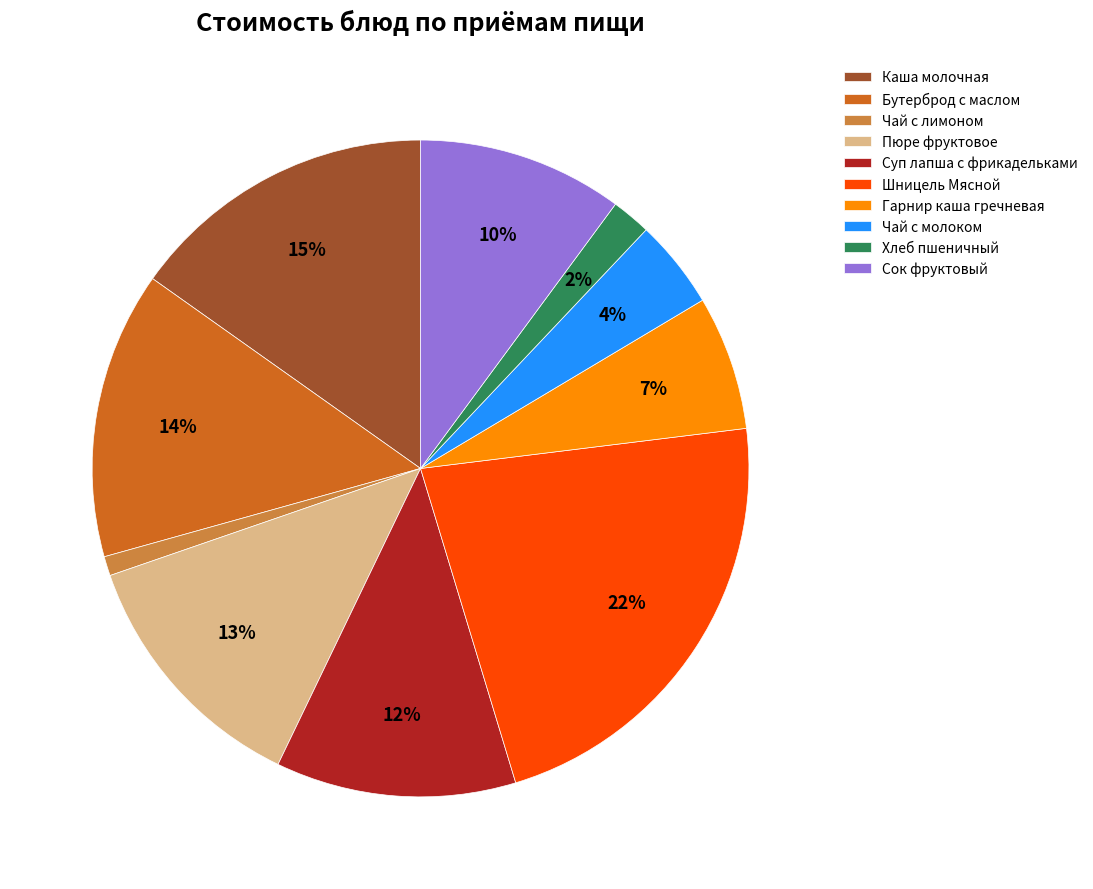

To the nearest percent, what percentage of the pie is Суп лапша с фрикадельками?

12%